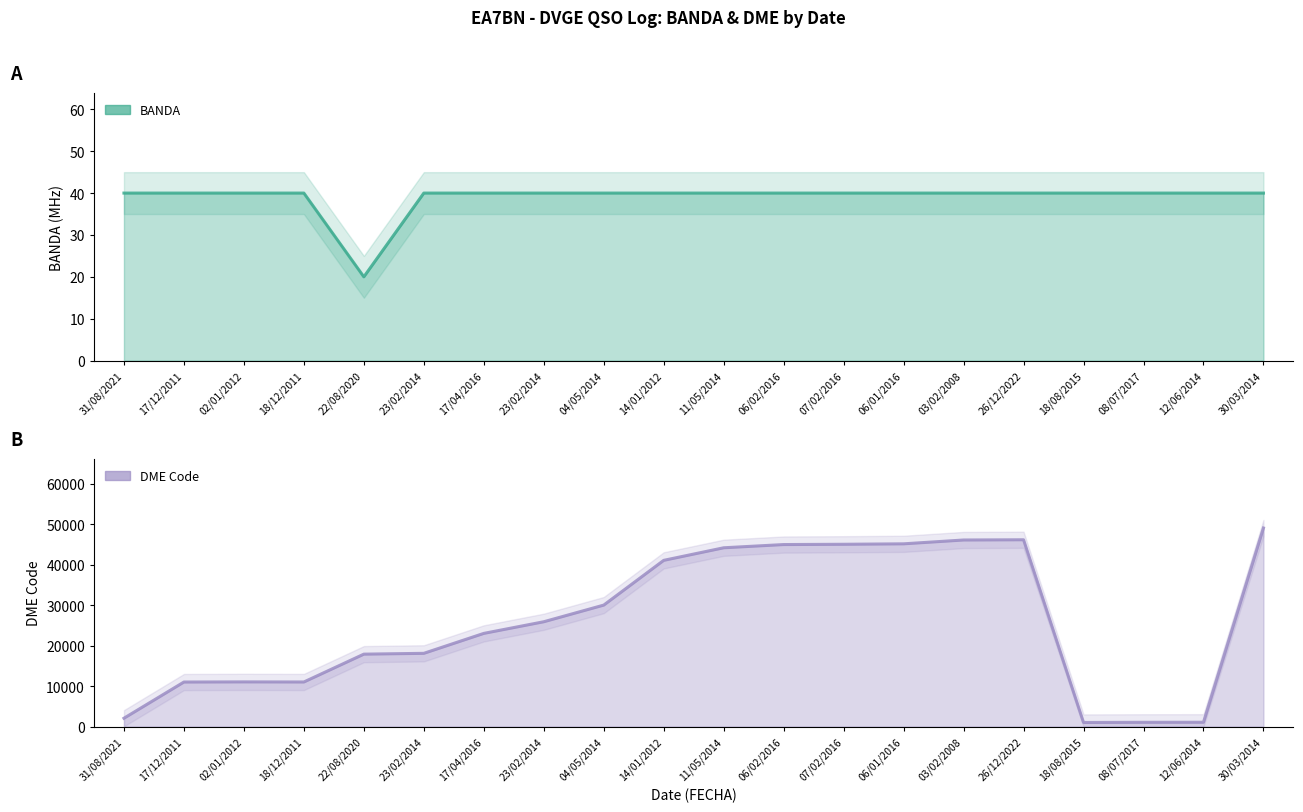

True or false: DME_code and BANDA cross at least once.

False